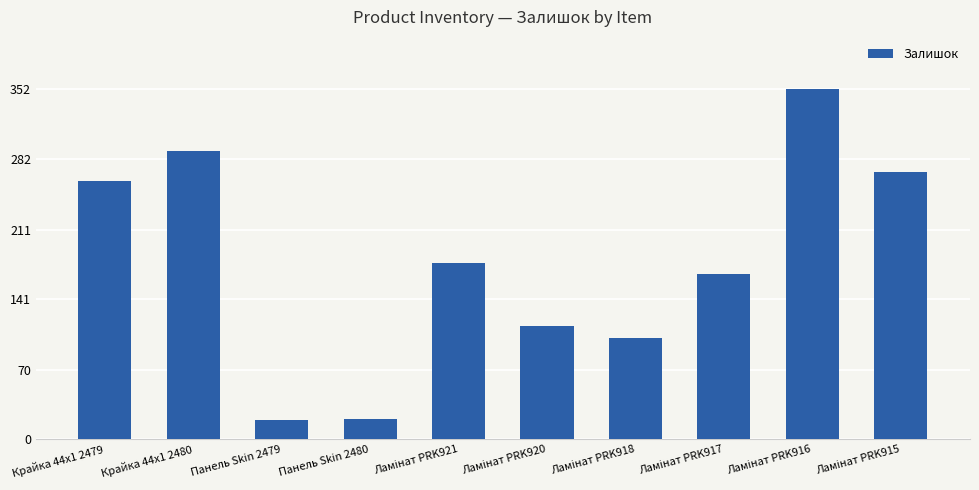

Is it true that the value at Крайка 44x1 2480 is 491?

False